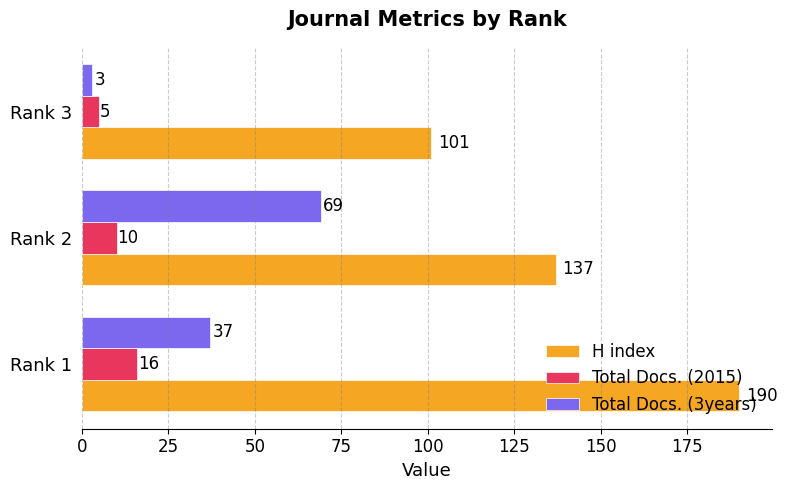

What value does the H index series have at Rank 2?

137